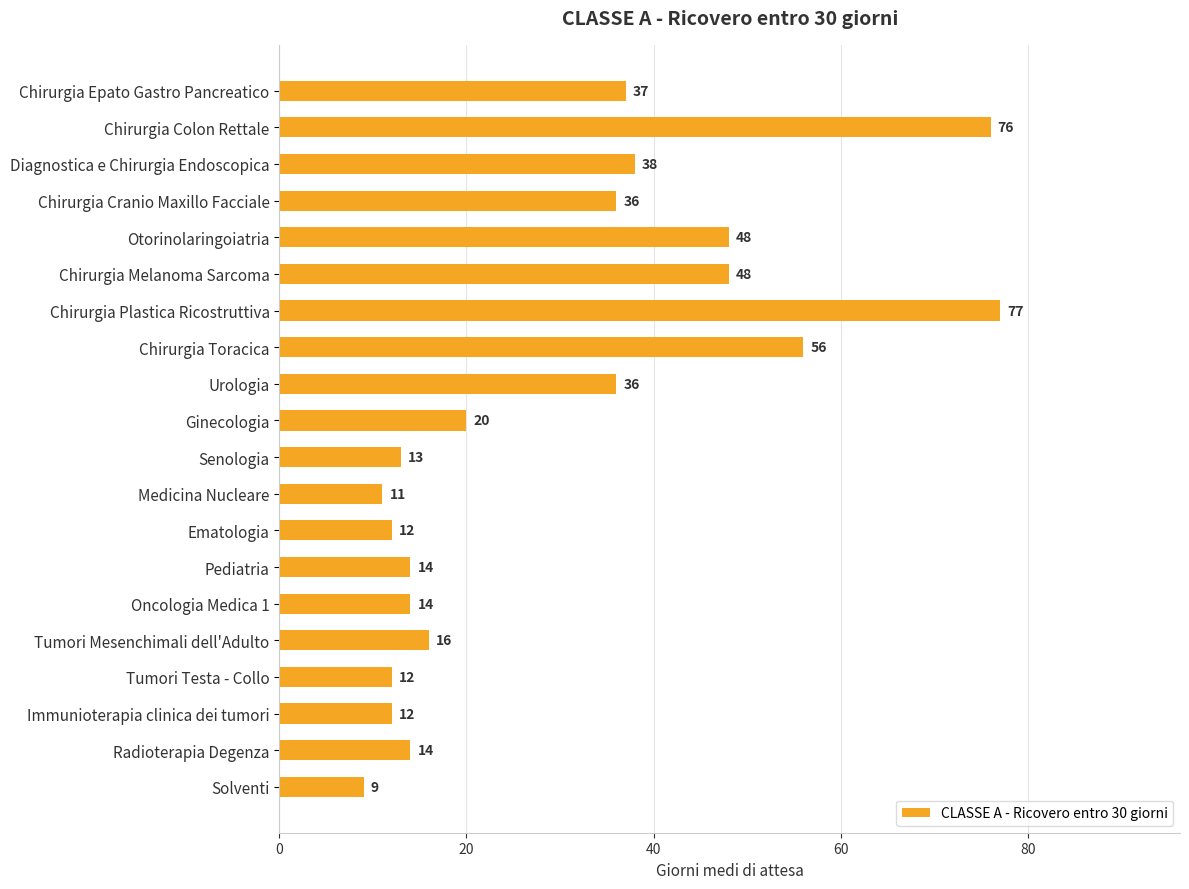

What position from the top is Chirurgia Cranio Maxillo Facciale?

4